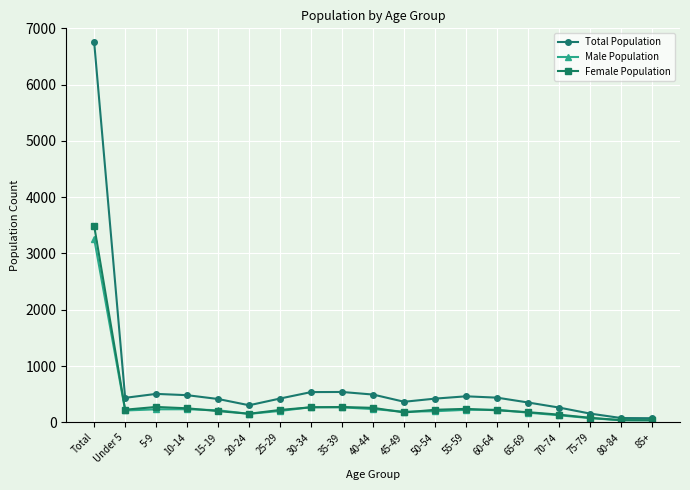

Which series has the largest range (max minus min)?

Total Population